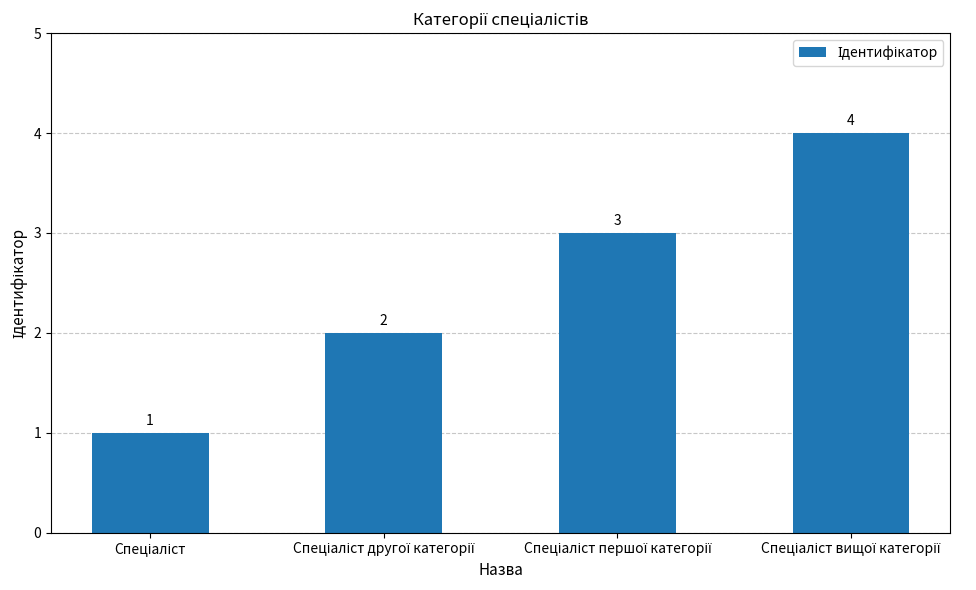

What is the value of the 2nd bar from the left?

2